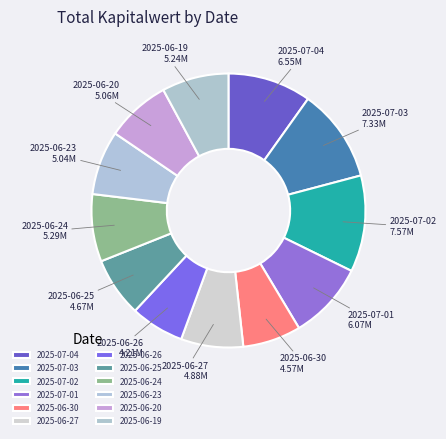

Is there any slice that represents more than half of the pie?

No